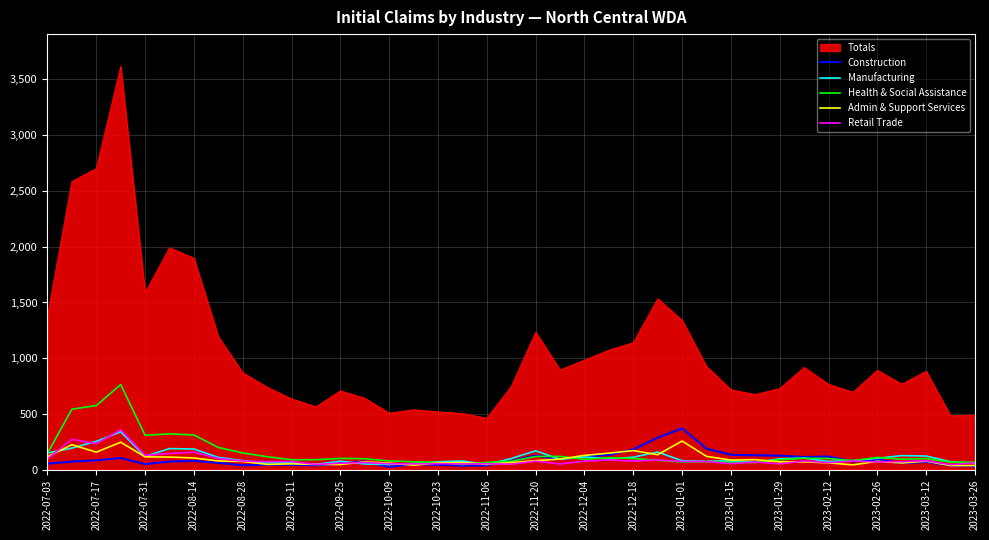

True or false: Health & Social Assistance and Totals intersect in this chart.

False